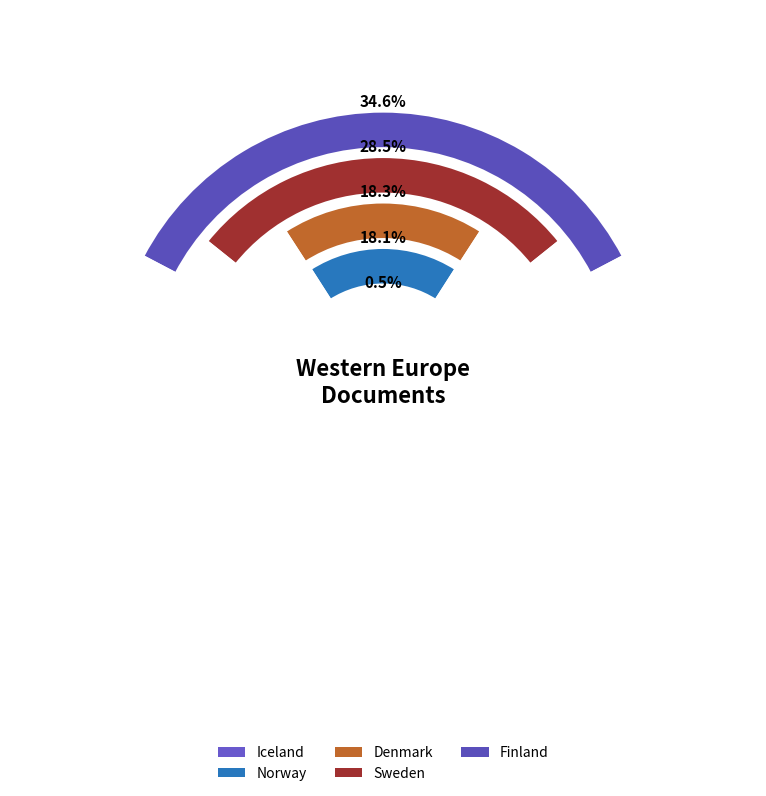

Combined, what portion of the pie is Iceland and Denmark?

18.8%